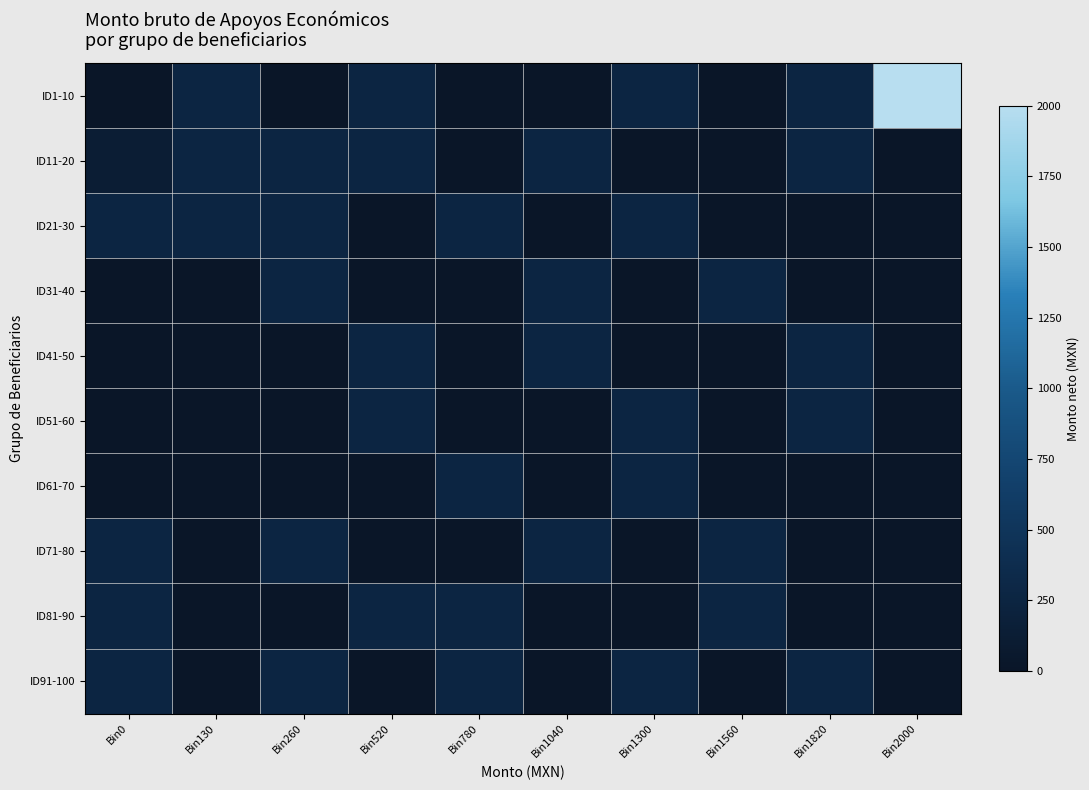

At how many categories does at least one series exceed 356?

1